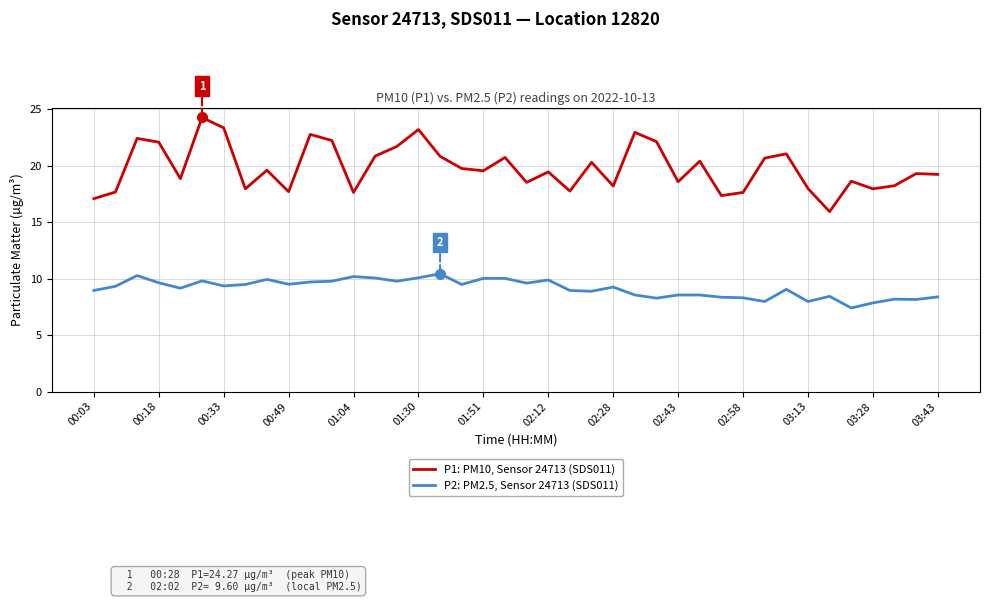

Which series has the largest total across all categories?

P1: PM10, Sensor 24713 (SDS011)